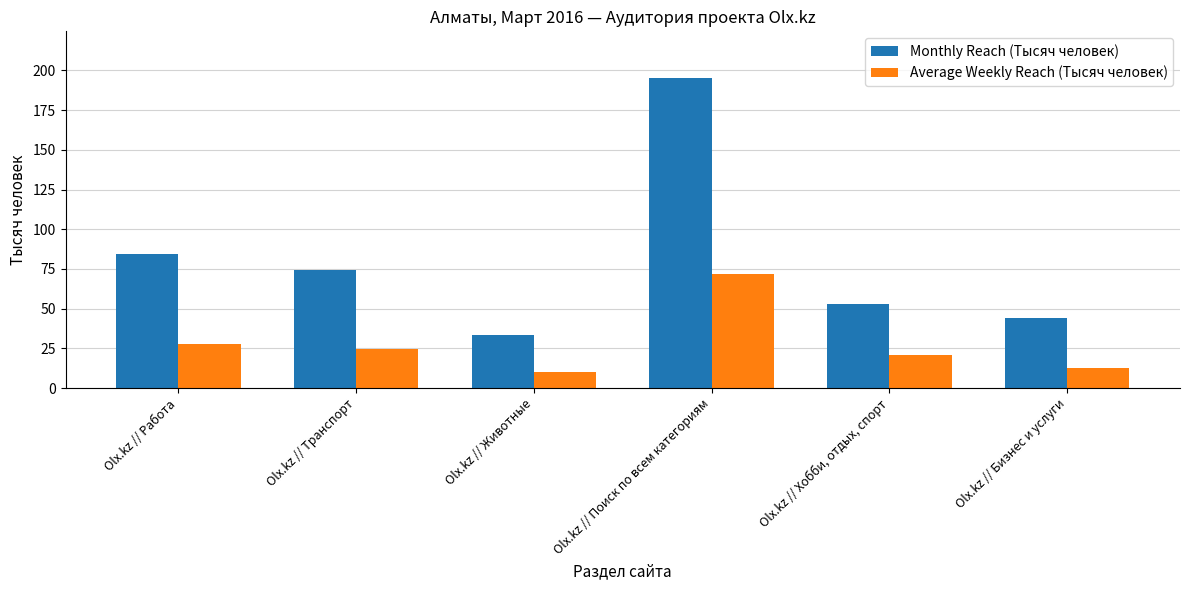

How many series are shown in this chart?

2